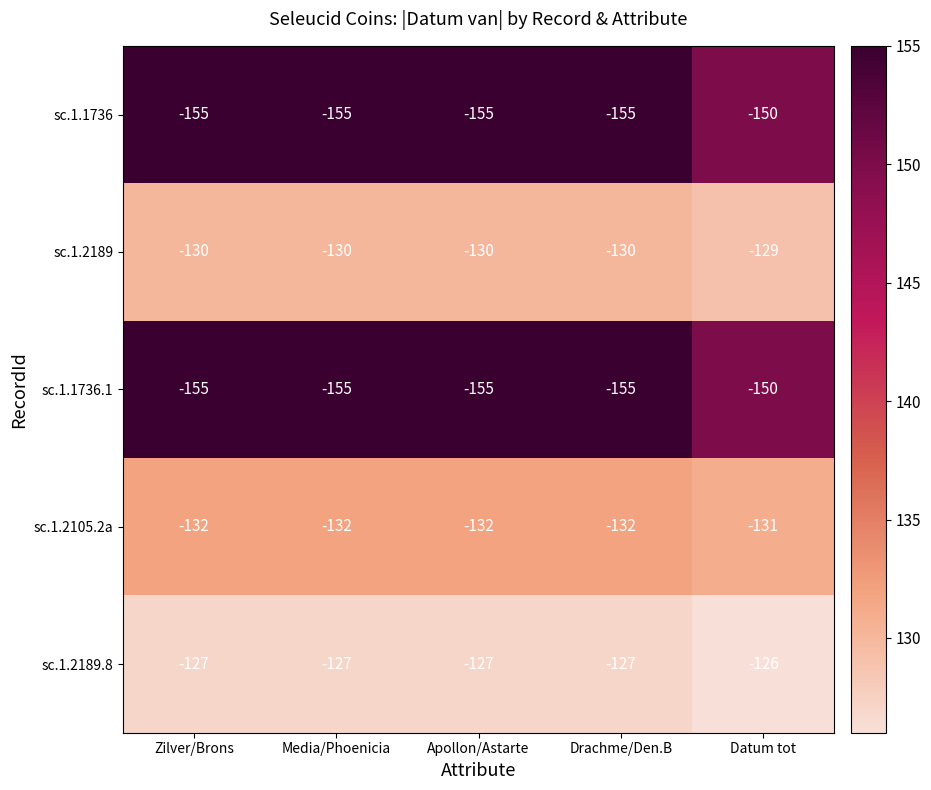

What is the difference between the highest and lowest values at Datum tot?

24